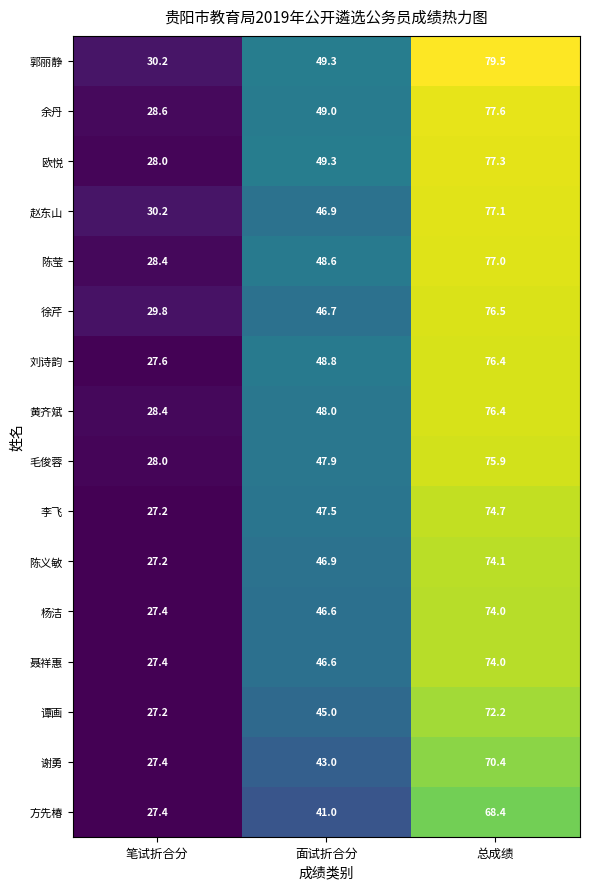

How many series are shown in this chart?

16